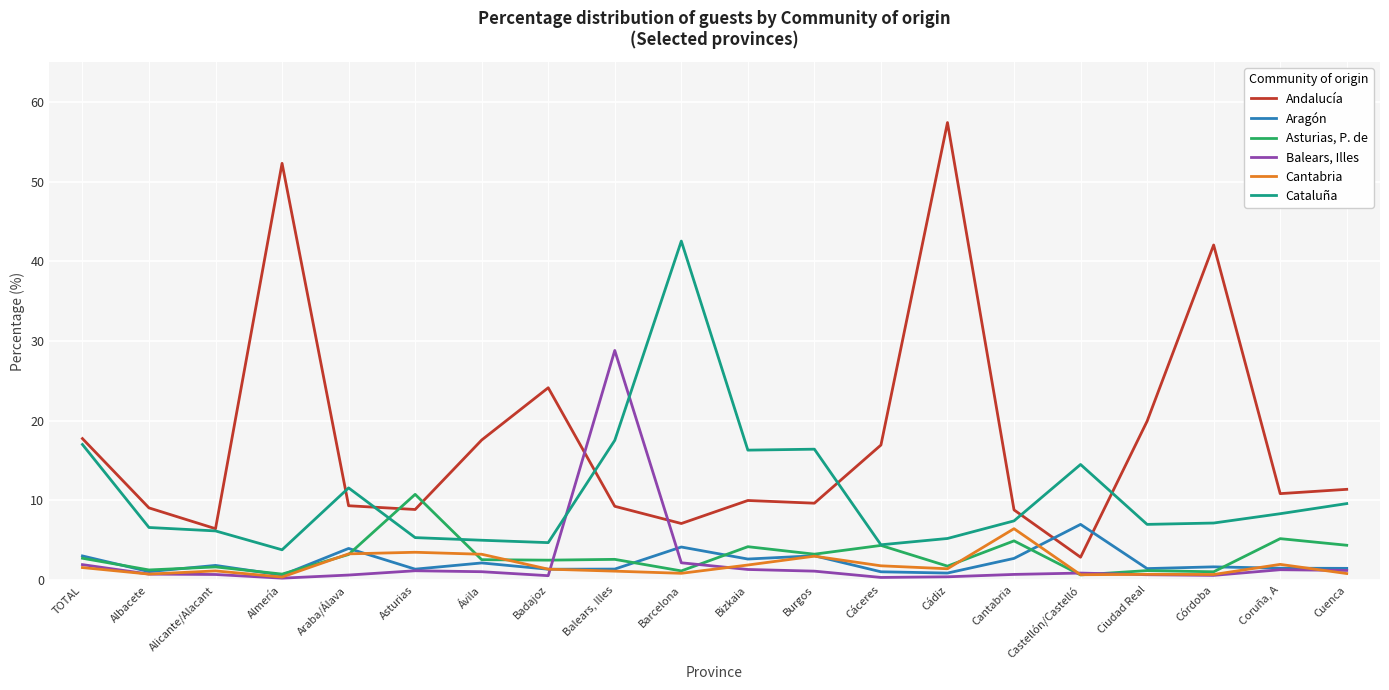

At Alicante/Alacant, list the series in order from smallest to largest.

Balears, Illes, Cantabria, Asturias, P. de, Aragón, Cataluña, Andalucía